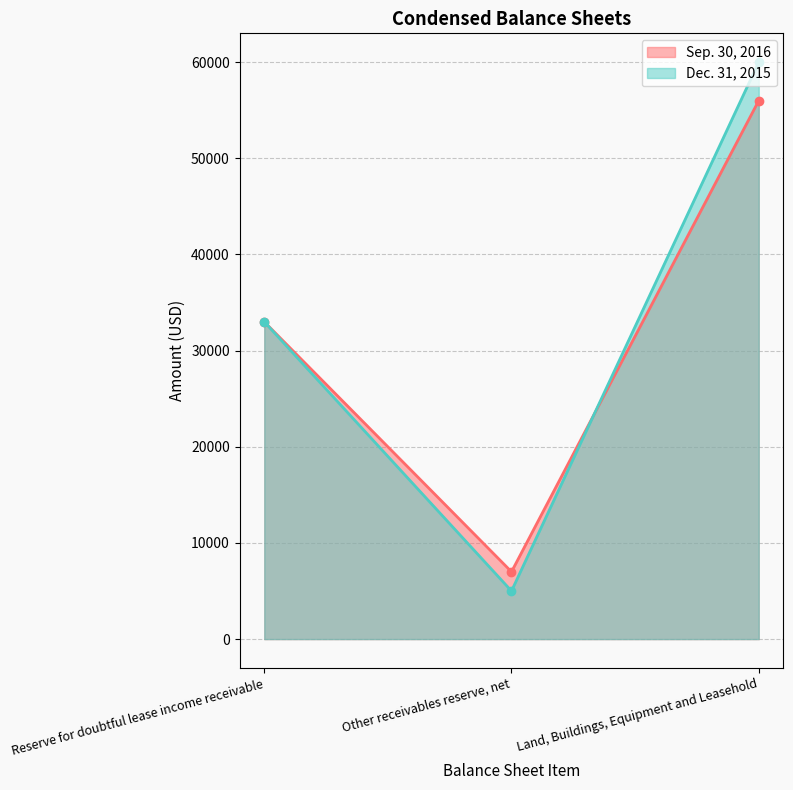

What is the maximum value shown in the chart?

60000